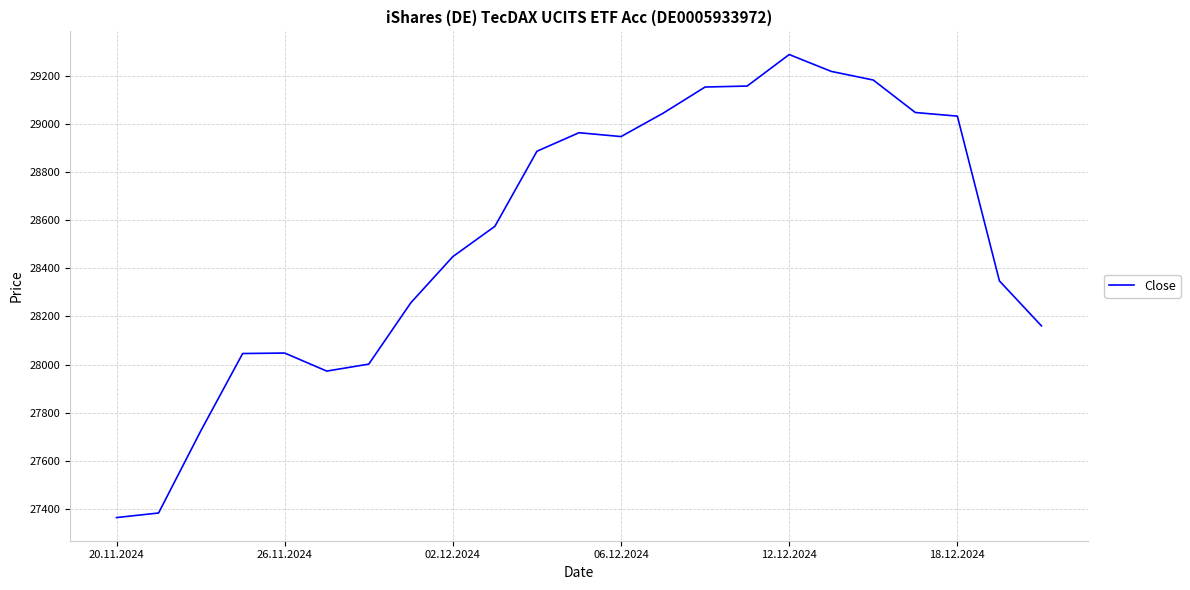

What is the smallest value displayed?

27364